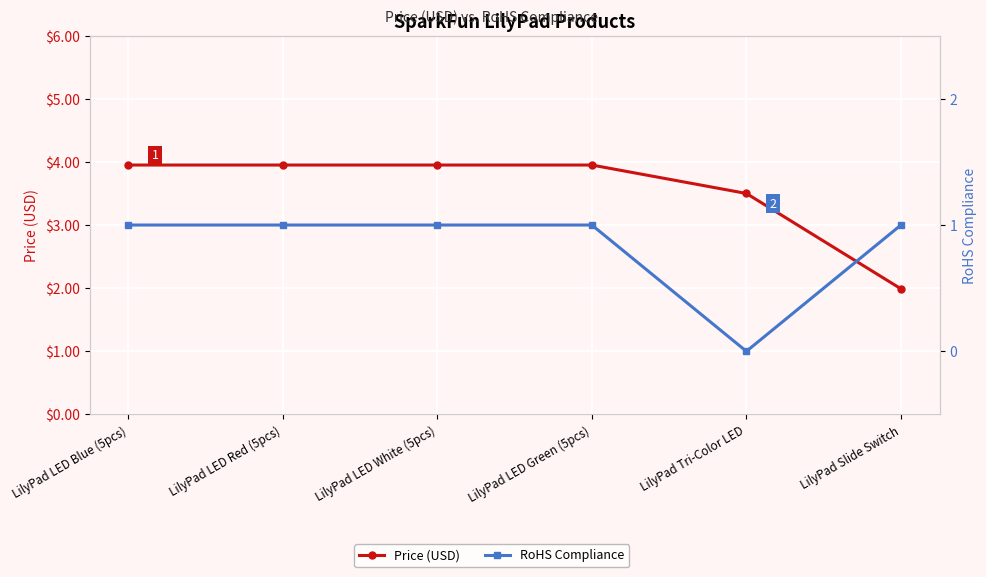

True or false: RoHS Compliance has a value of 1.0 at LilyPad LED White (5pcs).

True